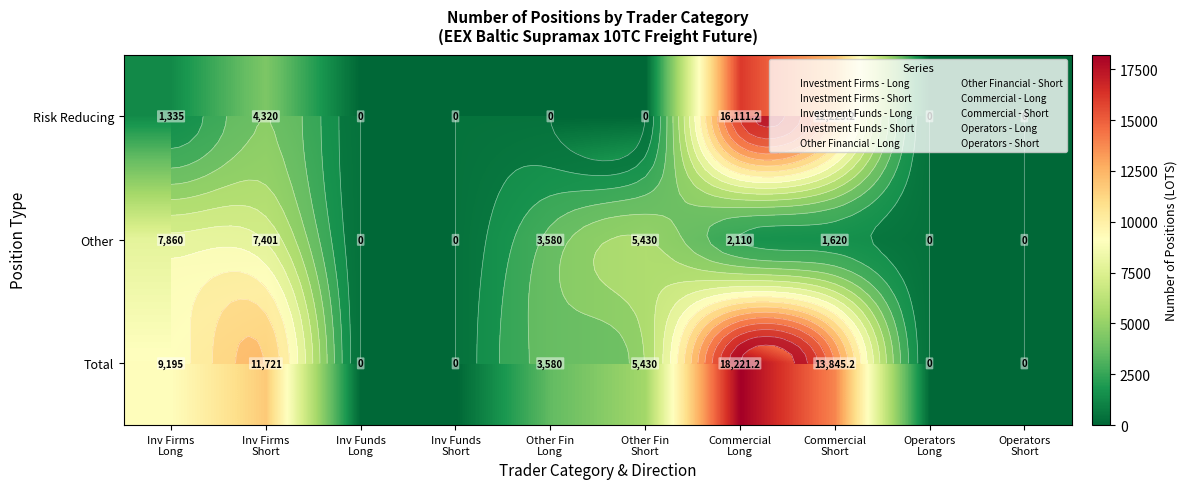

Rank the series at Inv Firms Short from highest to lowest value.

Total, Other, Risk Reducing